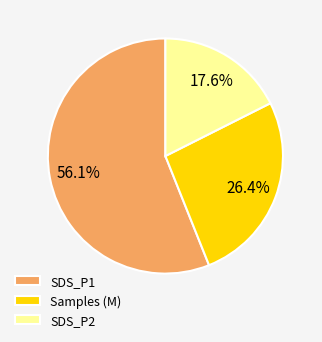

Which slice is the largest?

SDS_P1